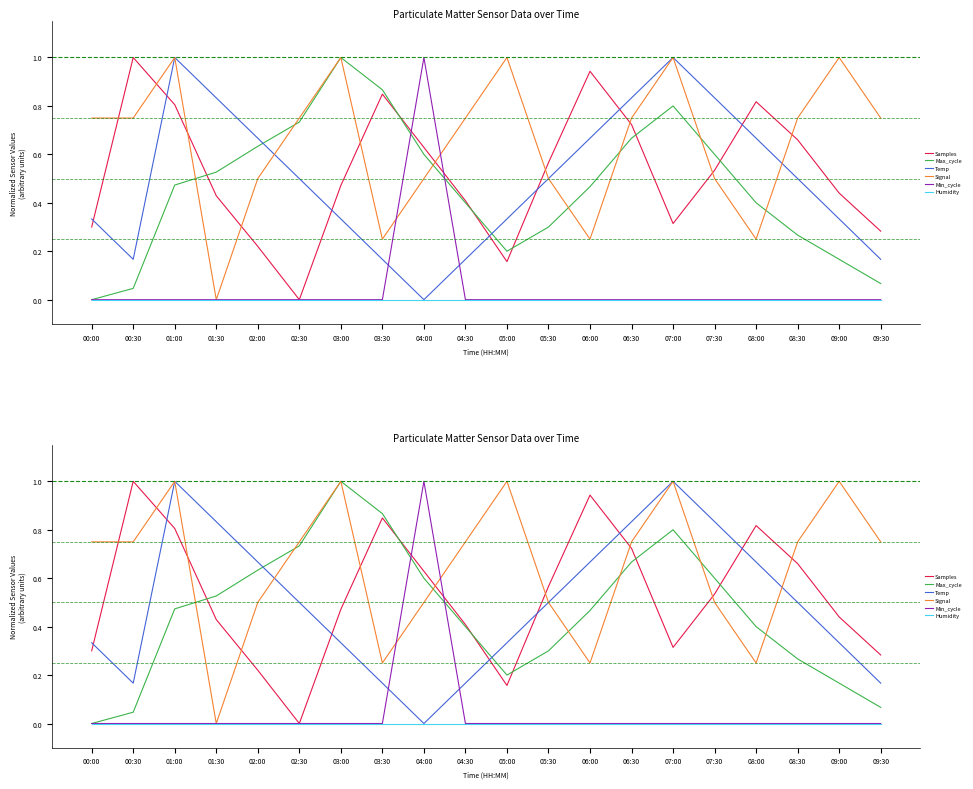

What is the label of the 10th point from the left?

04:30